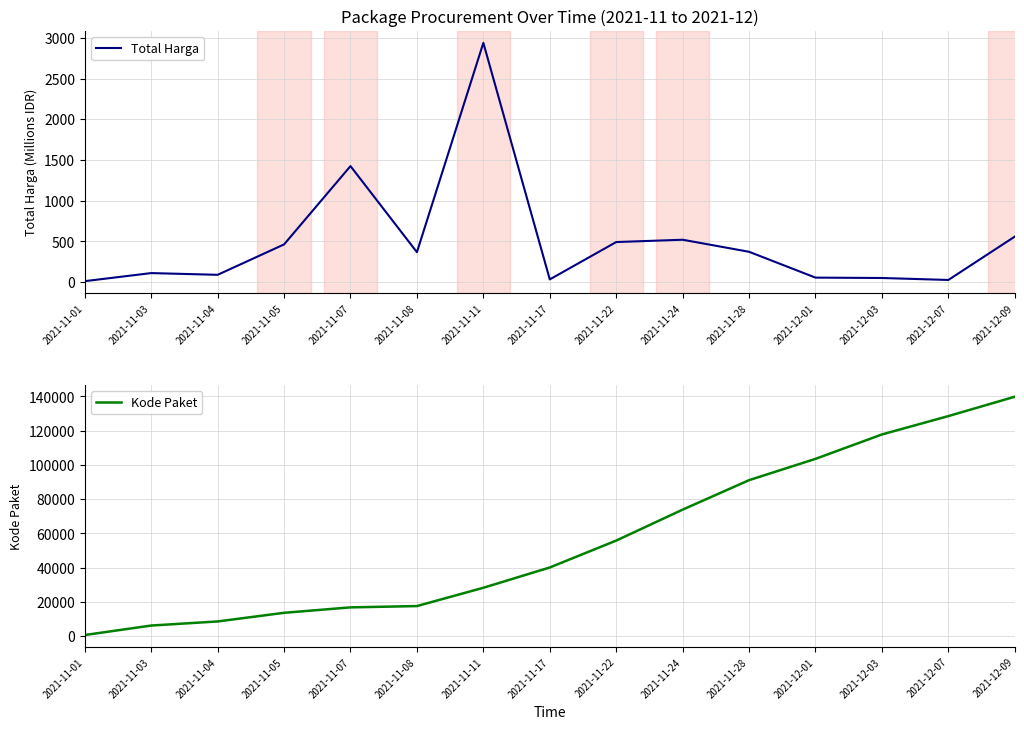

What are all the series names shown in the legend?

Total Harga, Kode Paket